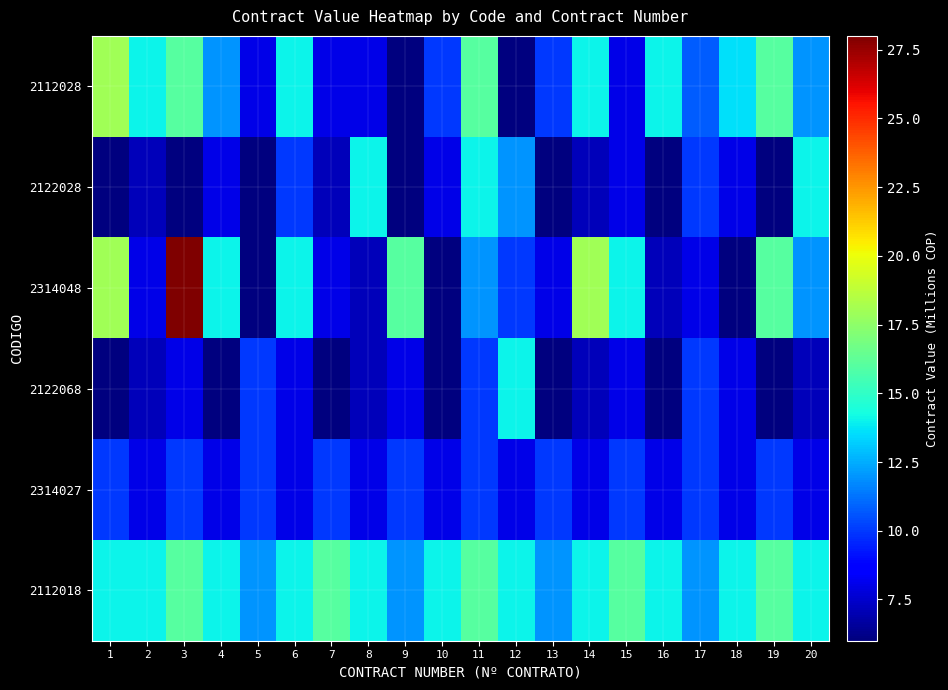

Which label corresponds to the smallest value in the chart?

9